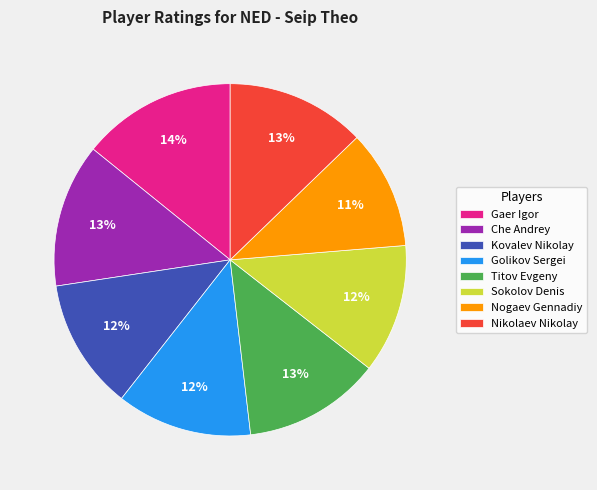

To the nearest percent, what portion does Nikolaev Nikolay represent?

13%